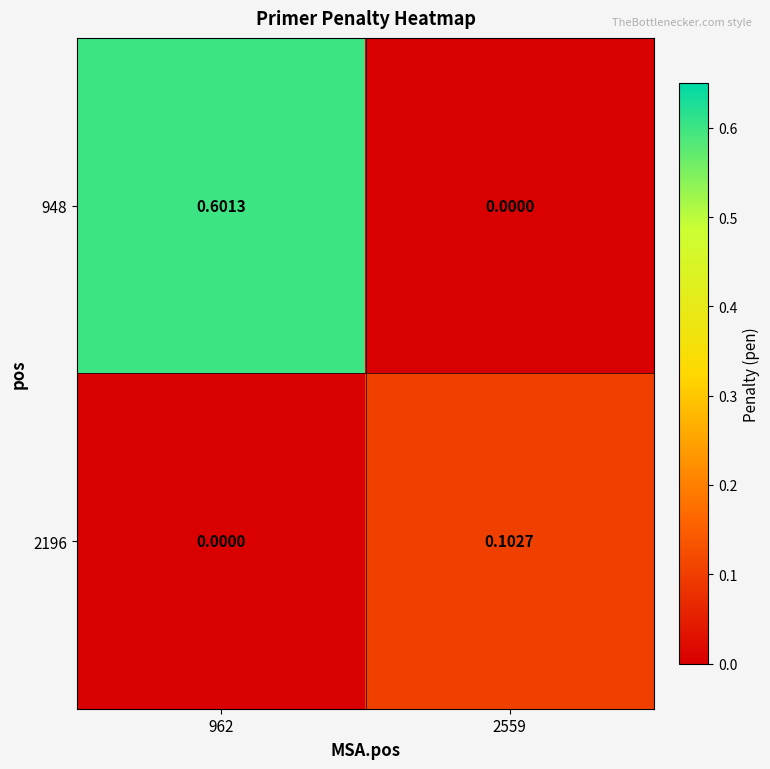

What is the spread (max minus min) of values at 962?

0.6